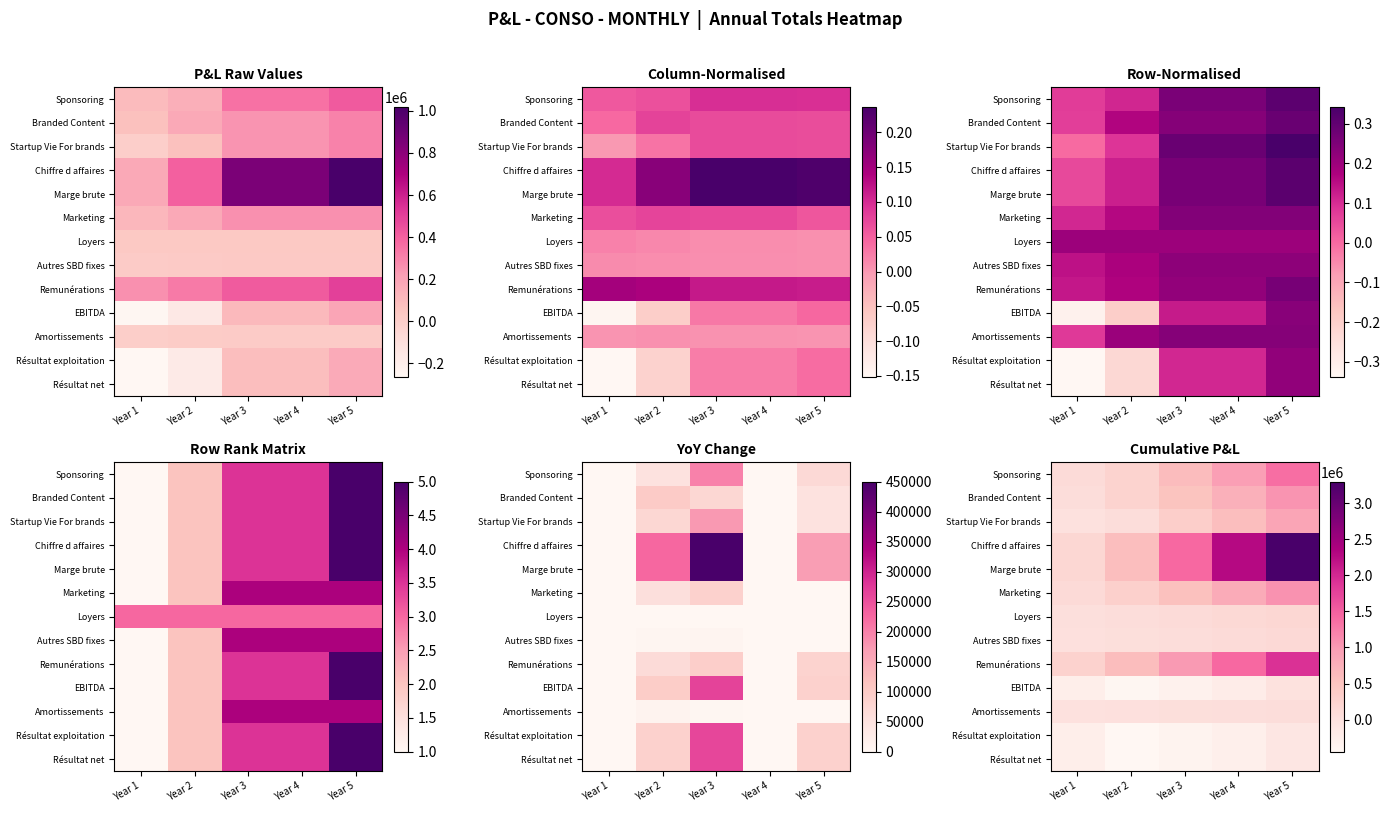

Rank the series by their maximum value, from highest to lowest.

Chiffre d affaires, Marge brute, Remunérations, Sponsoring, Marketing, Branded Content, Startup Vie For brands, Loyers, Autres SBD fixes, Amortissements, EBITDA, Résultat exploitation, Résultat net